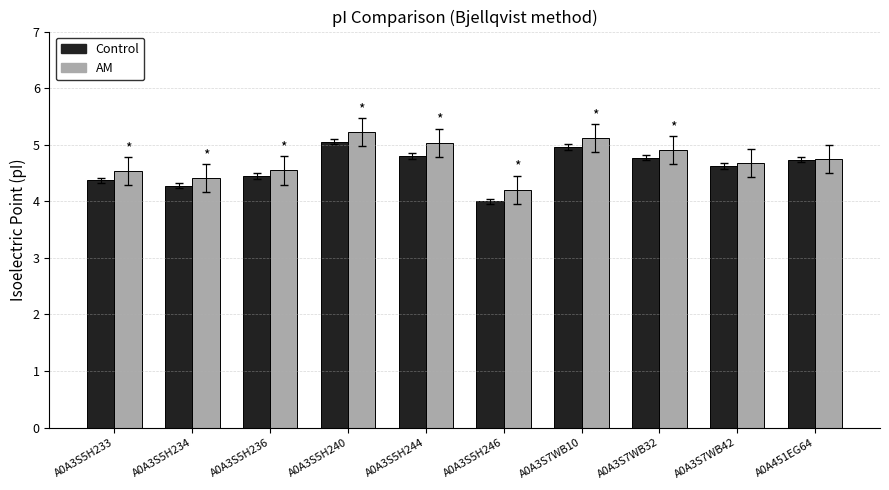

The value of Control at A0A3S7WB32 is 4.8. True or false?

True